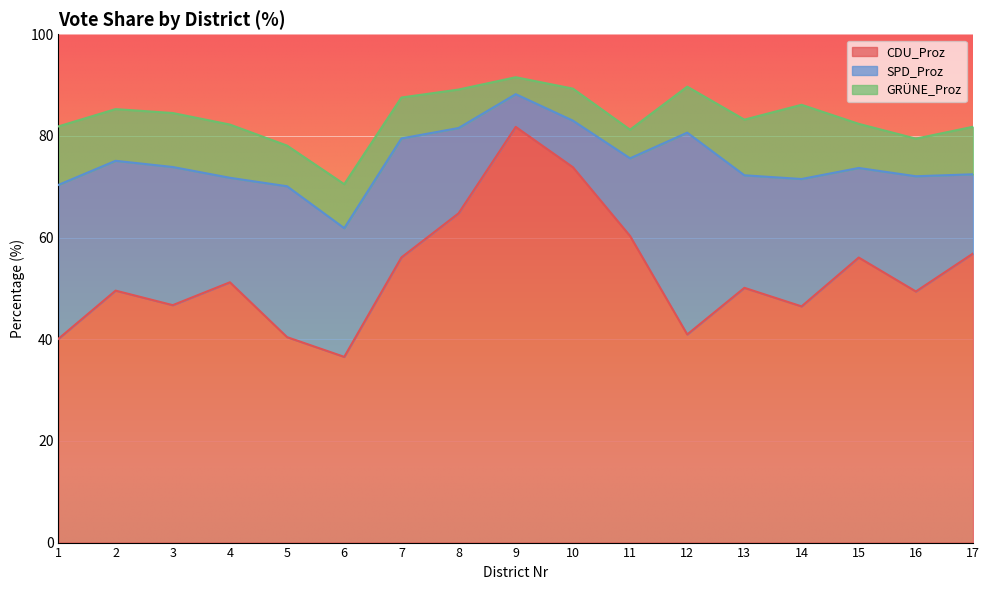

Reading left to right, transcribe all the data shown in this chart.

CDU_Proz: 40.1	49.6	46.7	51.2	40.4	36.5	56.1	64.8	81.8	73.8	60.3	41.0	50.1	46.5	56.1	49.4	56.9
SPD_Proz: 30.3	25.5	27.2	20.6	29.7	25.3	23.4	16.8	6.4	9.2	15.3	39.7	22.1	25.1	17.6	22.7	15.6
GRÜNE_Proz: 11.5	10.2	10.6	10.5	8.0	8.7	8.1	7.6	3.3	6.3	5.6	9.1	10.9	14.6	8.7	7.4	9.3